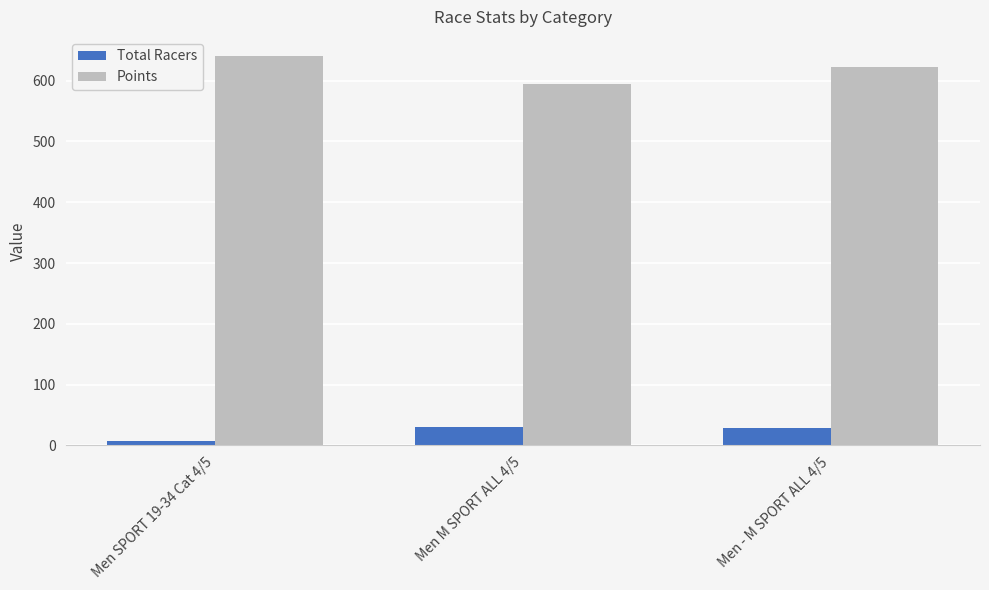

What is the maximum value shown in the chart?

639.9